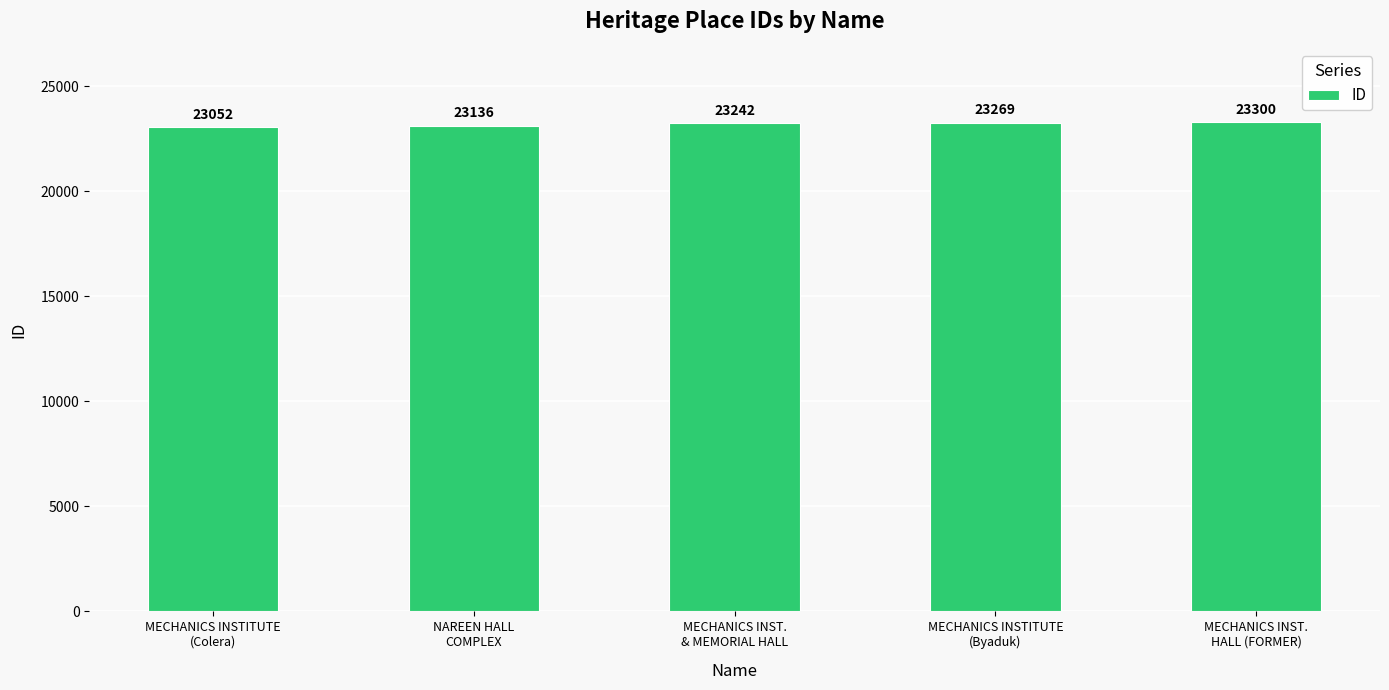

What is the difference between the maximum and minimum values?

248